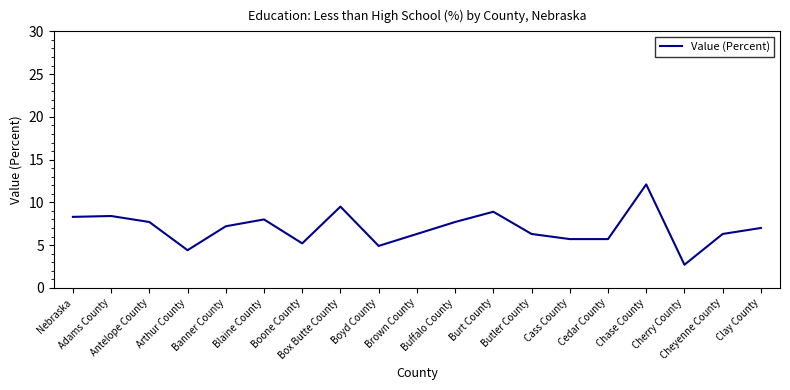

What is the change in value from Box Butte County to Clay County?

-2.5